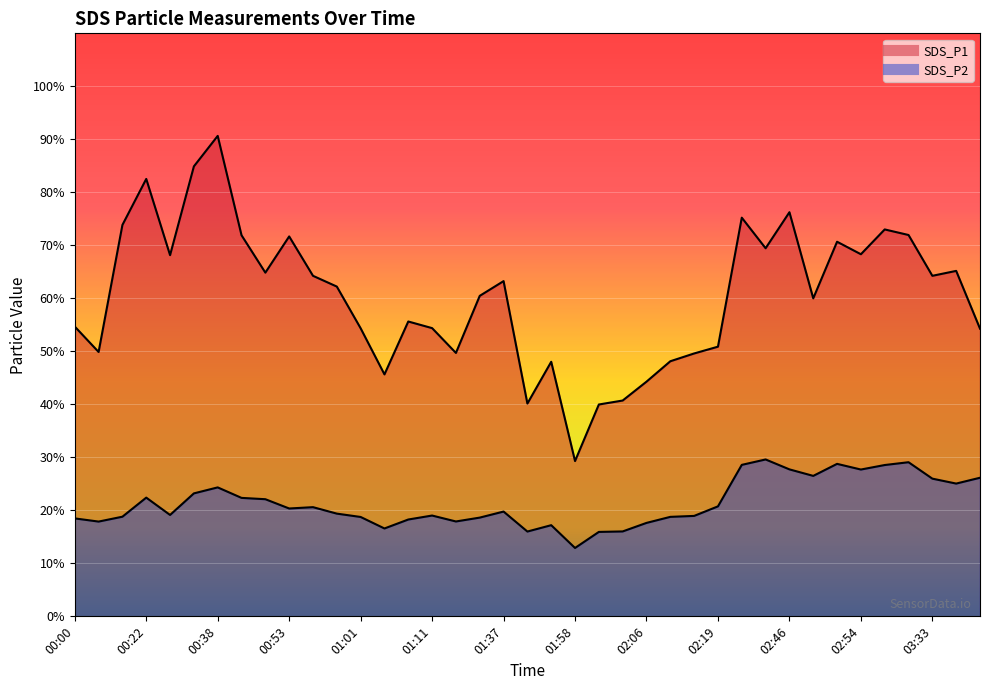

Reading left to right, list all the values displayed in this chart.

SDS_P1: 54.7	49.9	73.8	82.5	68.2	84.9	90.7	71.9	64.8	71.7	64.2	62.2	54.4	45.6	55.6	54.4	49.7	60.5	63.2	40.1	48.0	29.3	40.0	40.7	44.3	48.1	49.6	50.9	75.2	69.5	76.2	60.0	70.7	68.3	73.0	72.0	64.2	65.2	54.3
SDS_P2: 18.5	17.9	18.8	22.4	19.1	23.2	24.3	22.4	22.1	20.4	20.6	19.4	18.8	16.6	18.3	19.0	17.9	18.6	19.8	16.0	17.2	12.9	15.9	16.0	17.6	18.8	18.9	20.8	28.6	29.6	27.7	26.5	28.8	27.7	28.6	29.1	26.0	25.1	26.1